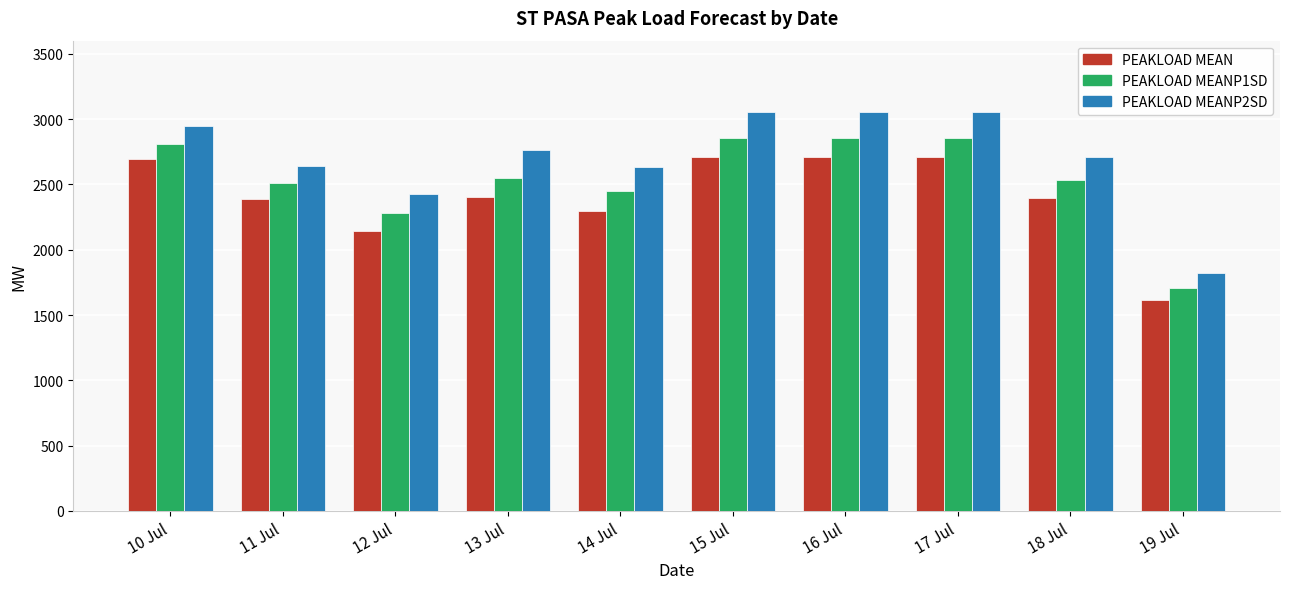

What is the smallest value displayed?

1613